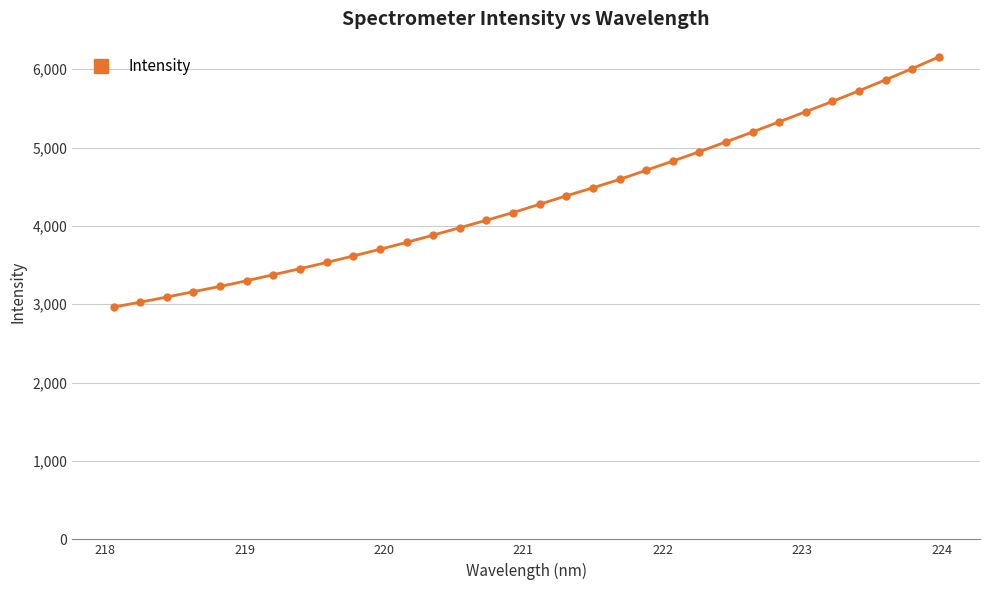

What is the maximum value shown in the chart?

6156.6